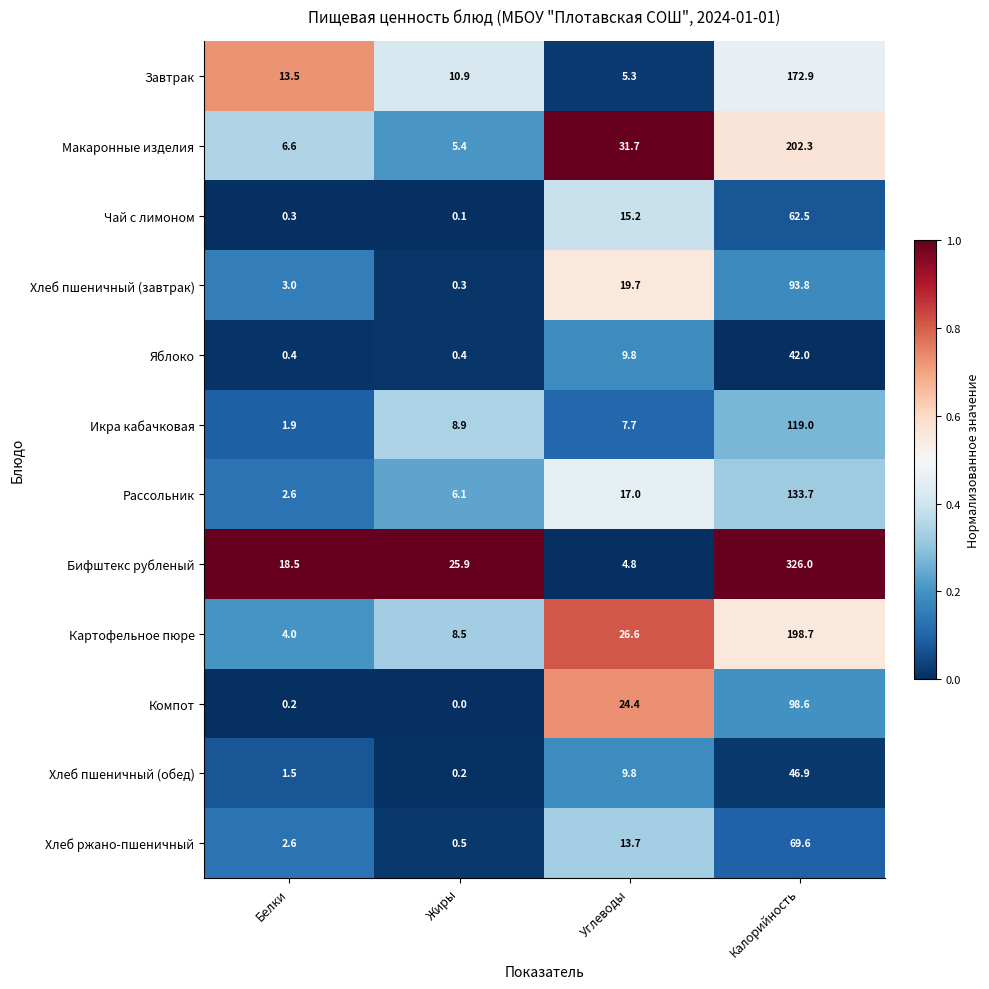

Is it true that Бифштекс рубленый equals 28.6 at Белки?

False